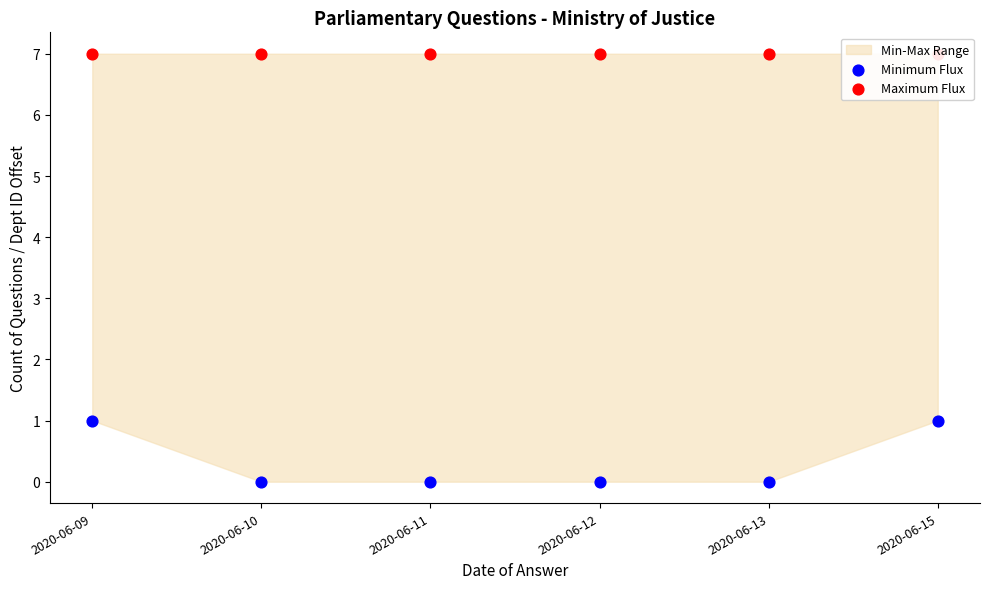

Which series reaches the maximum Y coordinate?

Maximum Flux